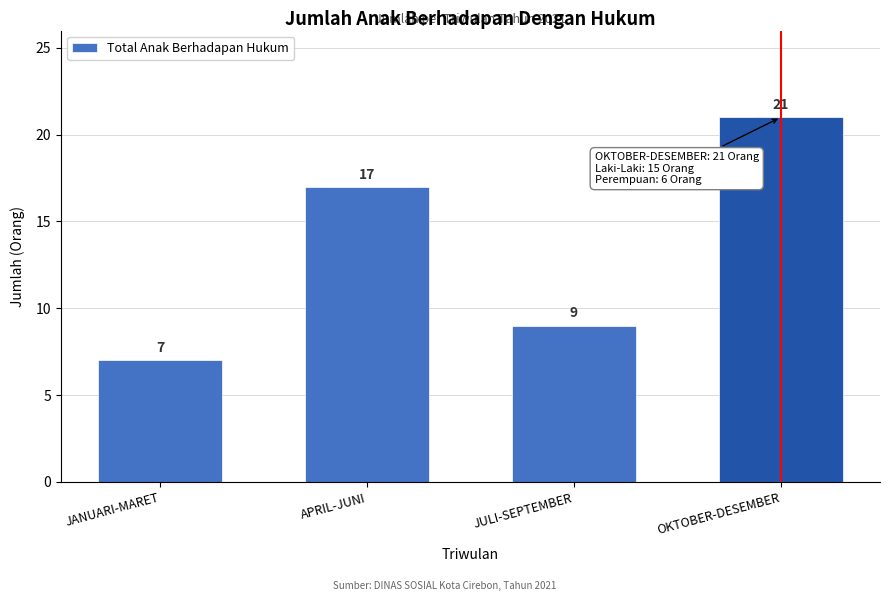

Reading right to left, list all the values displayed in this chart.

21	9	17	7